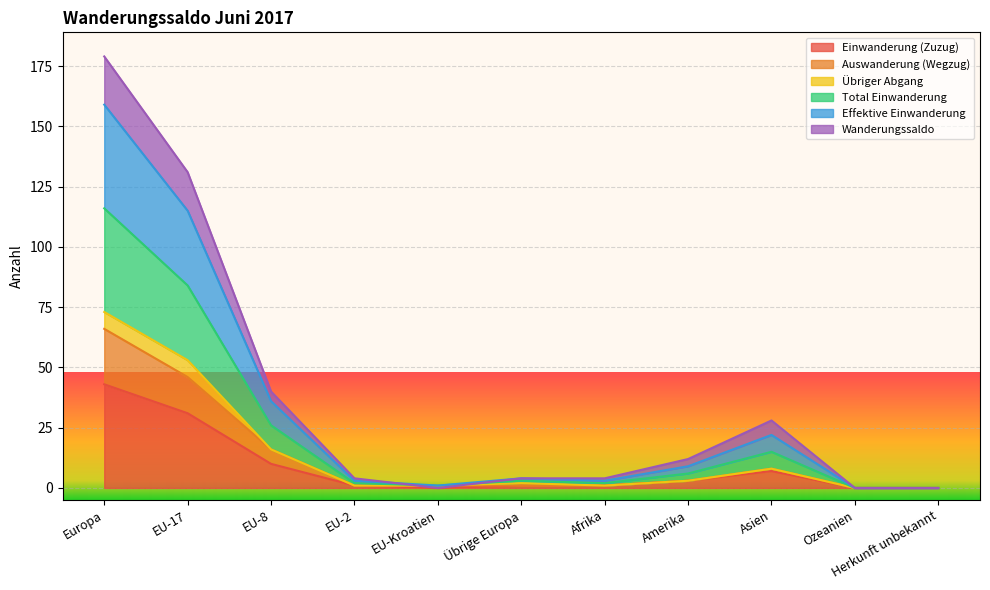

What is the highest value of the Einwanderung (Zuzug) series?

43